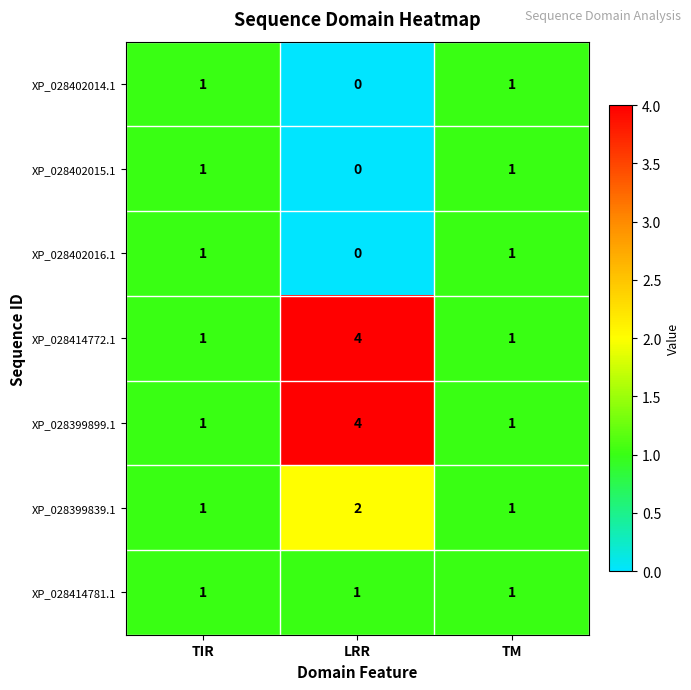

Reading left to right, list all the values displayed in this chart.

XP_028402014.1: 1	0	1
XP_028402015.1: 1	0	1
XP_028402016.1: 1	0	1
XP_028414772.1: 1	4	1
XP_028399899.1: 1	4	1
XP_028399839.1: 1	2	1
XP_028414781.1: 1	1	1